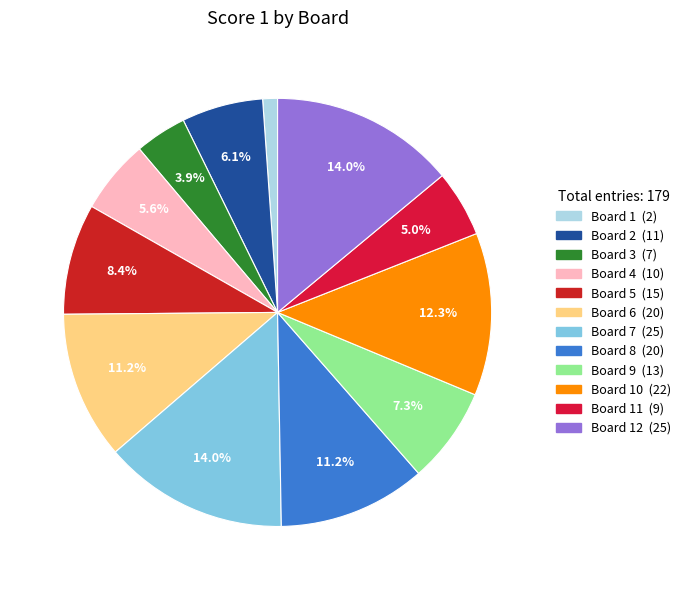

How many slices are in this pie chart?

12